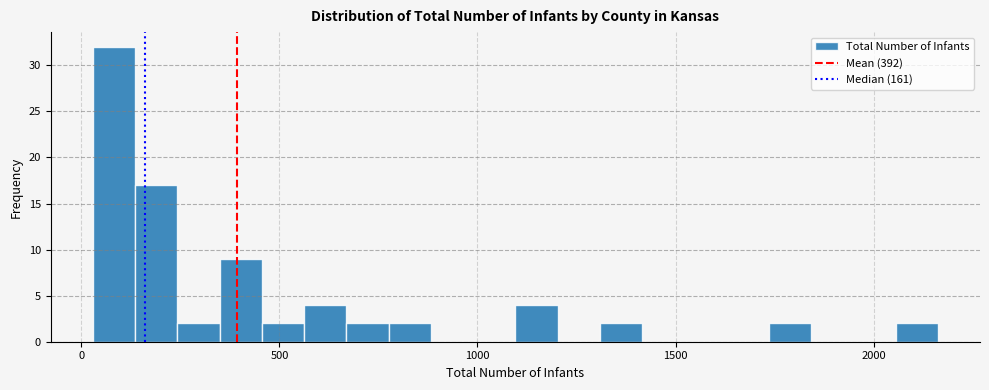

Around what value on the x-axis is the tallest bar? Give the approximate position of its centre, as read against the axis.

100